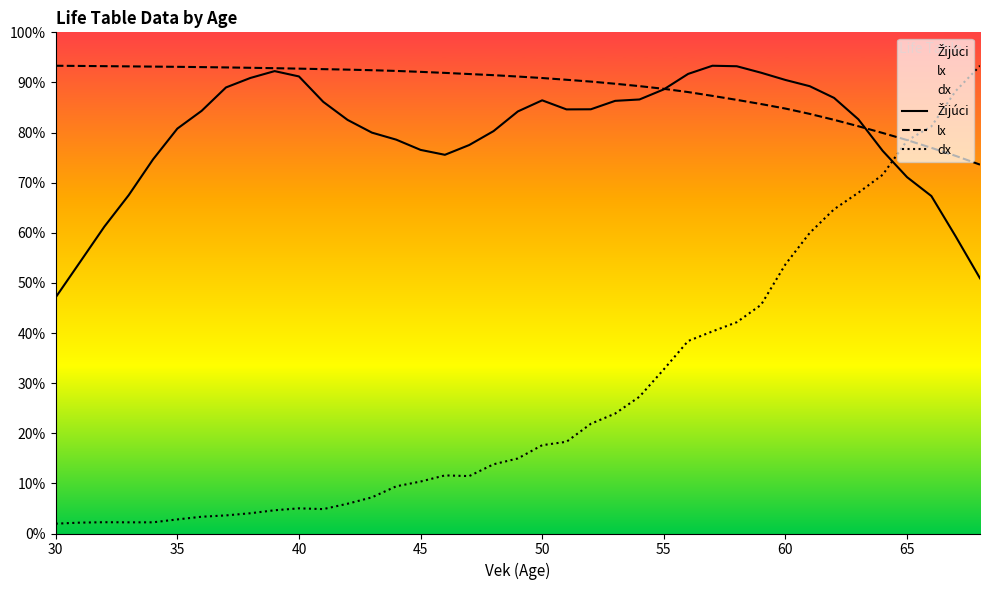

Which label corresponds to the smallest value in the chart?

30